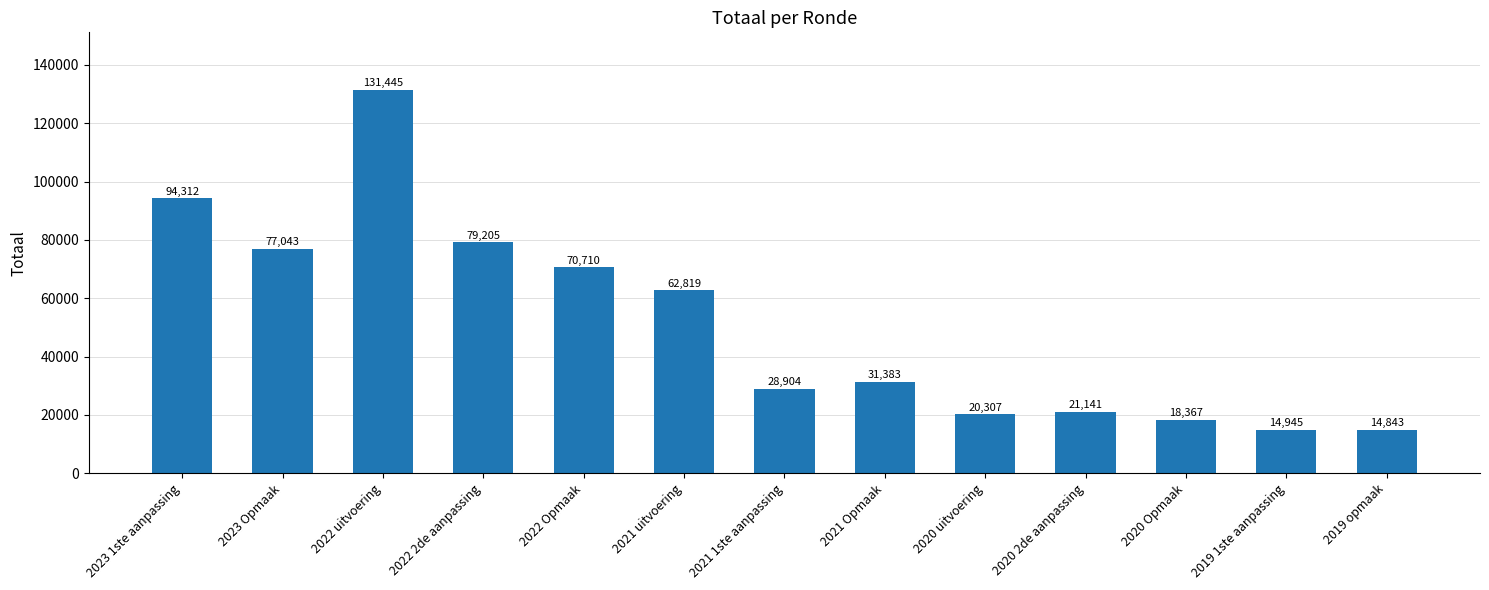

What is the value of the 13th bar from the left?

14843